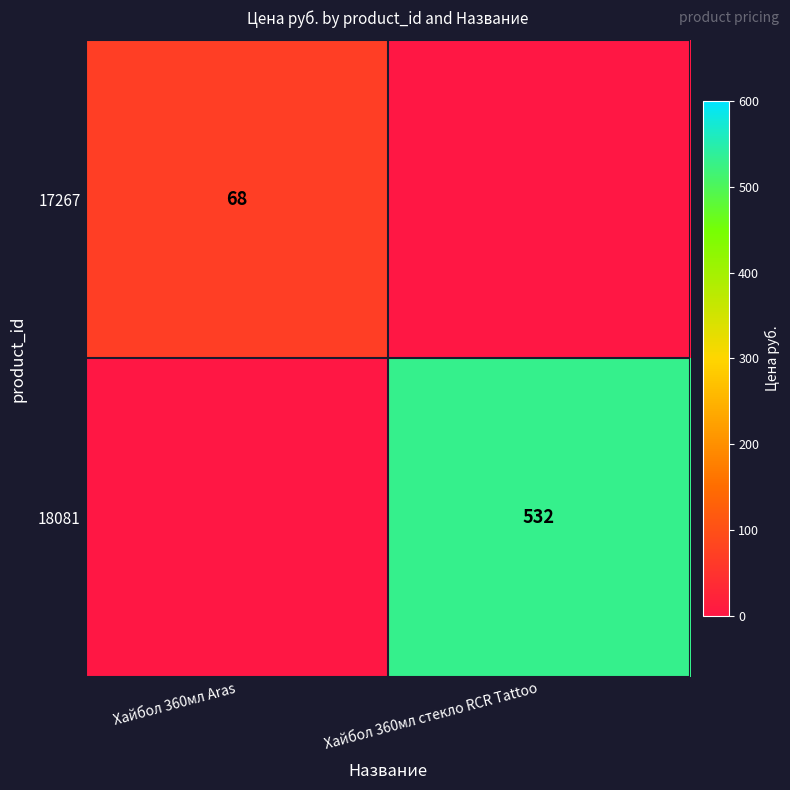

Is the value of 17267 at Хайбол 360мл Aras greater than the value of 18081 at Хайбол 360мл стекло RCR Tattoo?

No